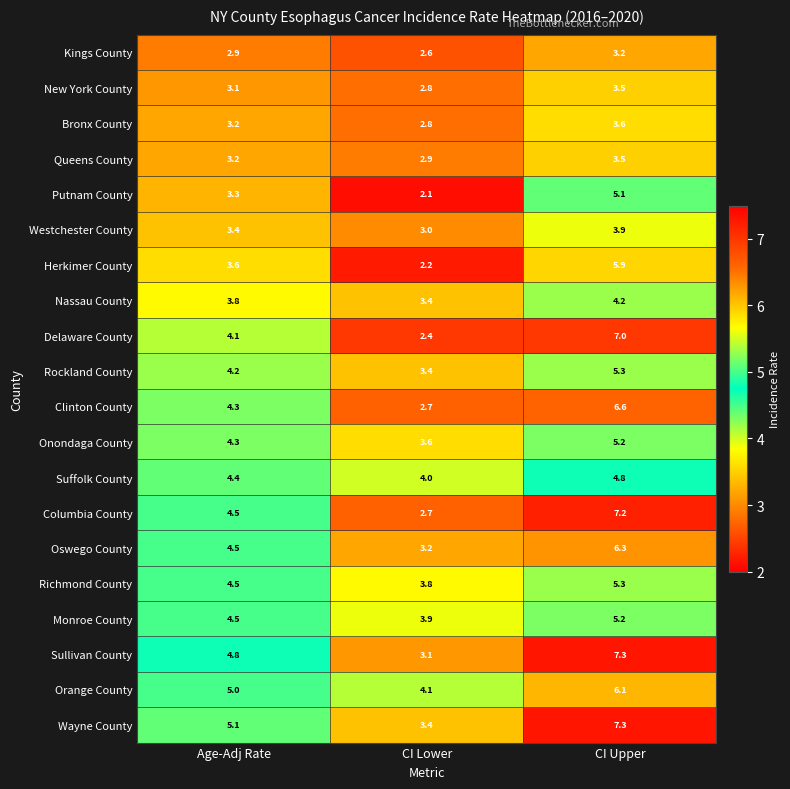

What is the spread (max minus min) of values at CI Upper?

4.1